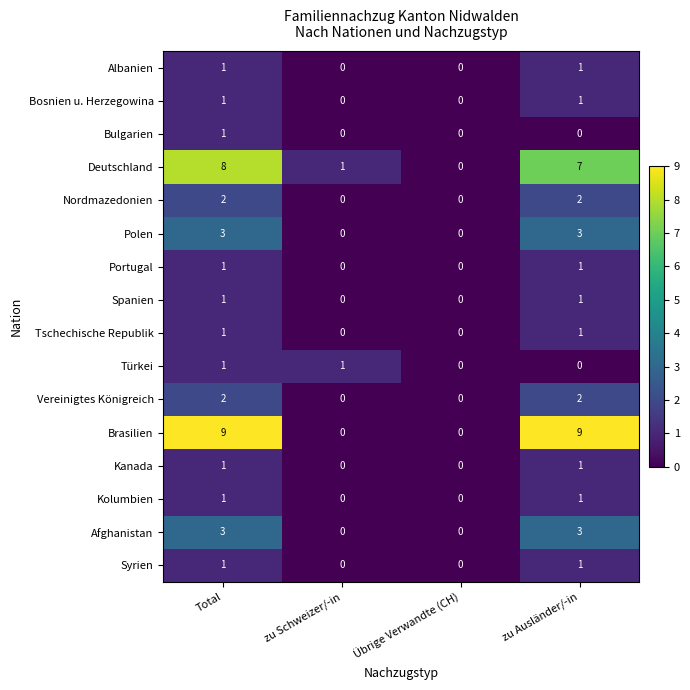

What is the greatest value displayed?

9